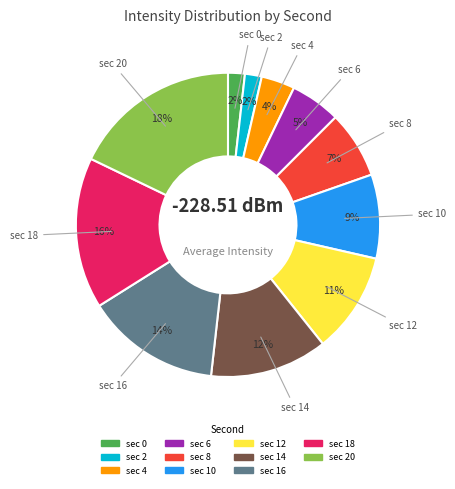

To the nearest percent, what is the average slice percentage?

9%